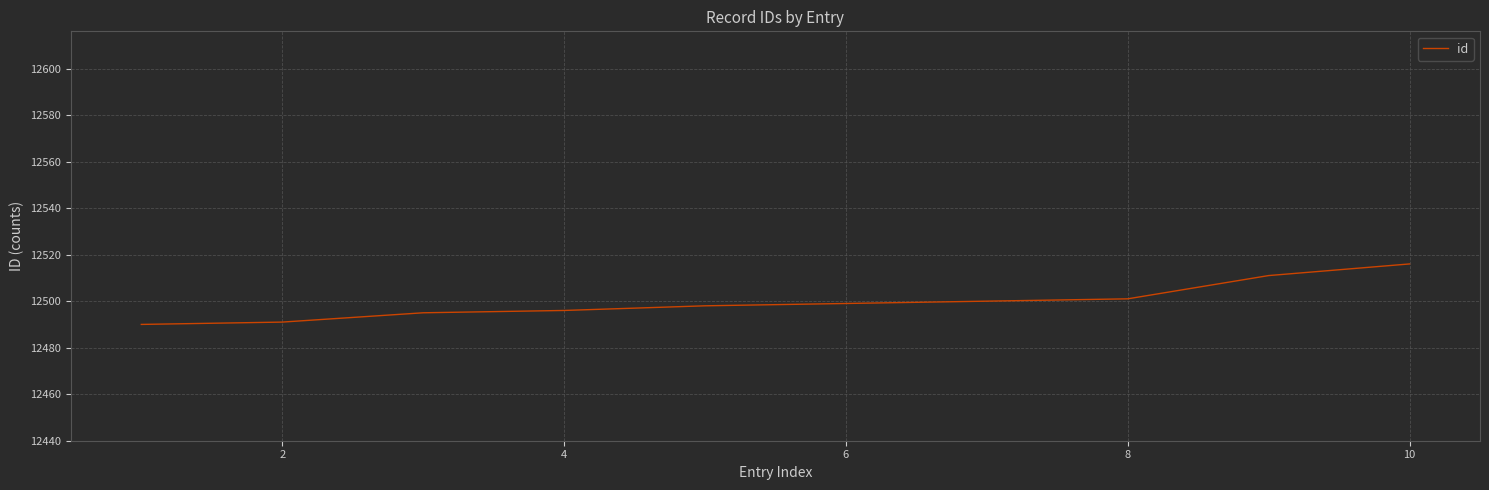

What is the difference between the maximum and minimum values?

26